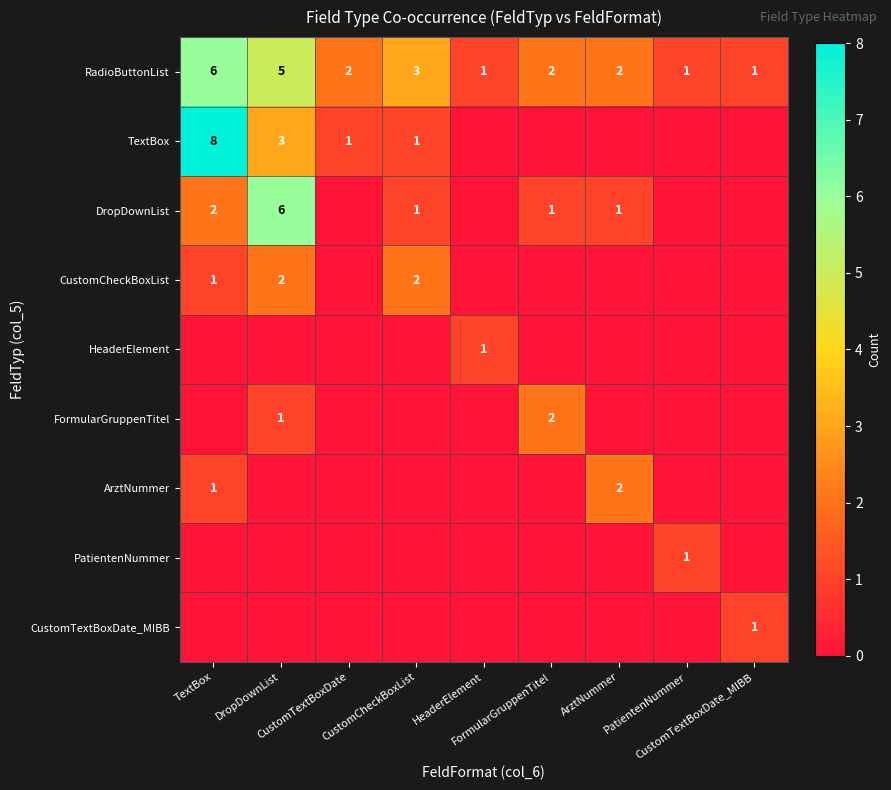

Which has a higher value, CustomCheckBoxList or CustomTextBoxDate?

CustomCheckBoxList